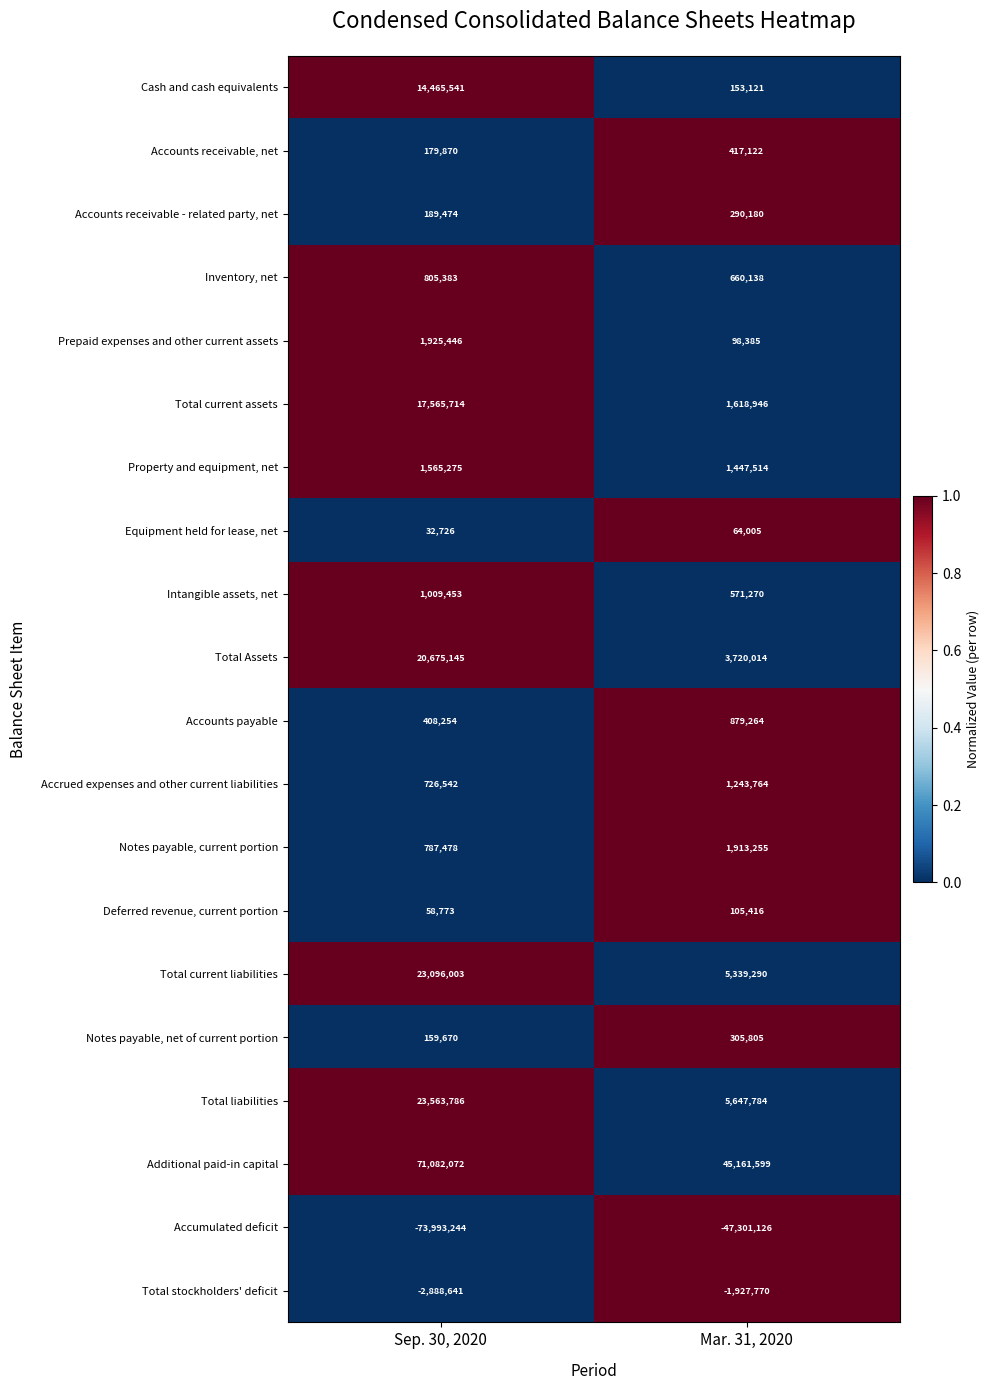

The Property and equipment, net series shows 2091741 at Sep. 30, 2020. True or false?

False